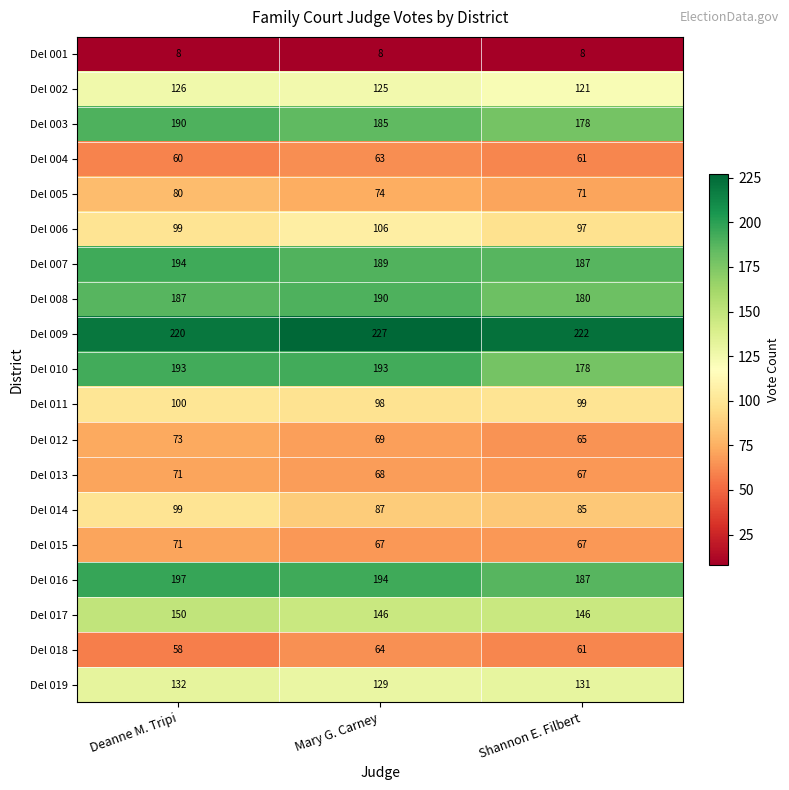

What is the sum of all Del 007 values?

570